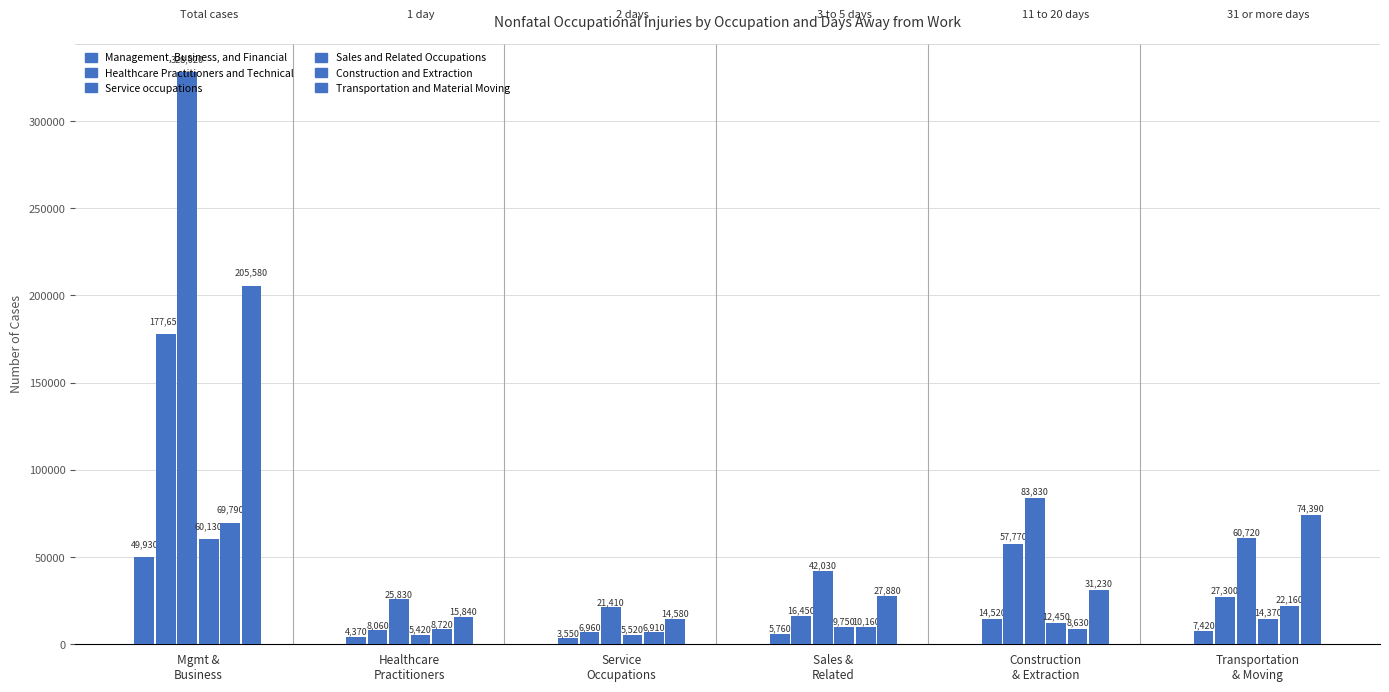

How many bars are there in each group?

6